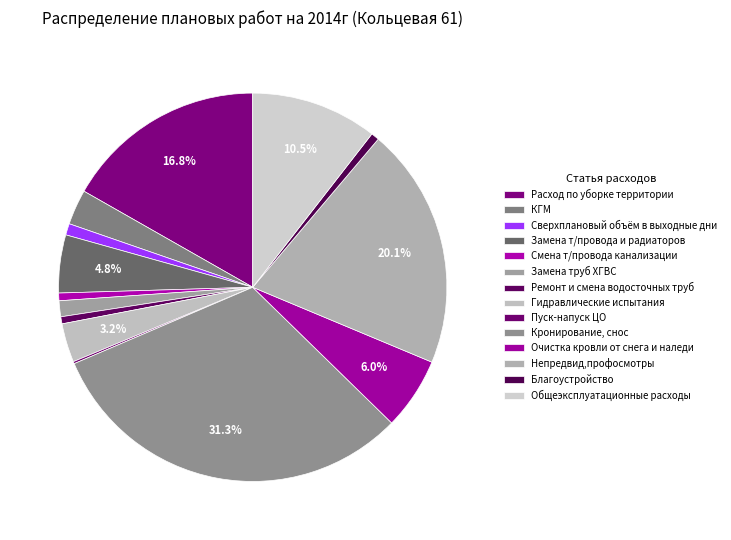

Is it true that Очистка кровли от снега и наледи is 6% of the pie?

True